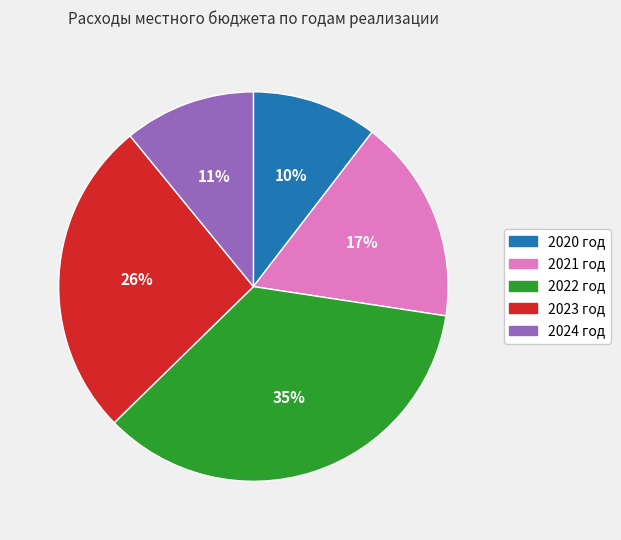

Is it true that 2023 год is 26% of the pie?

True